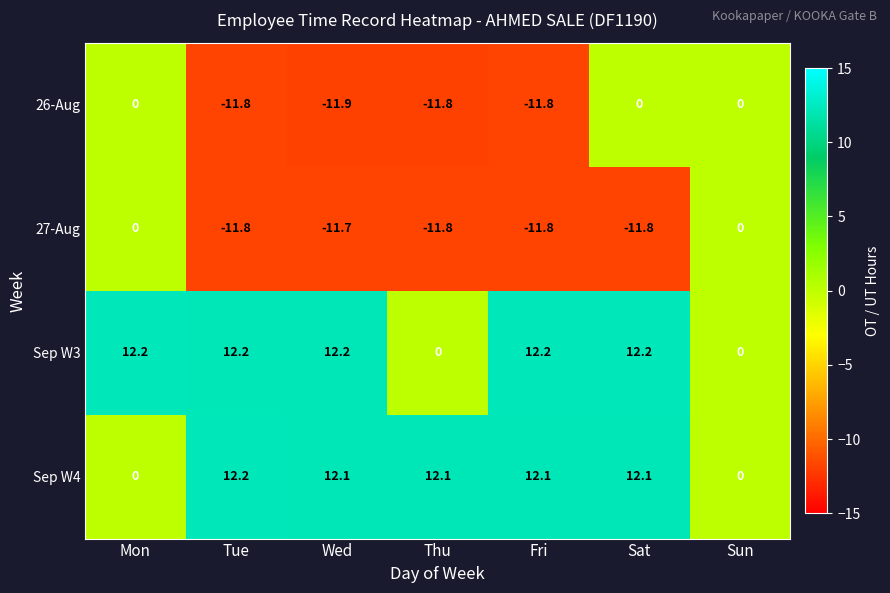

What is the sum of the Sep W4 values at Tue and Wed?

24.3